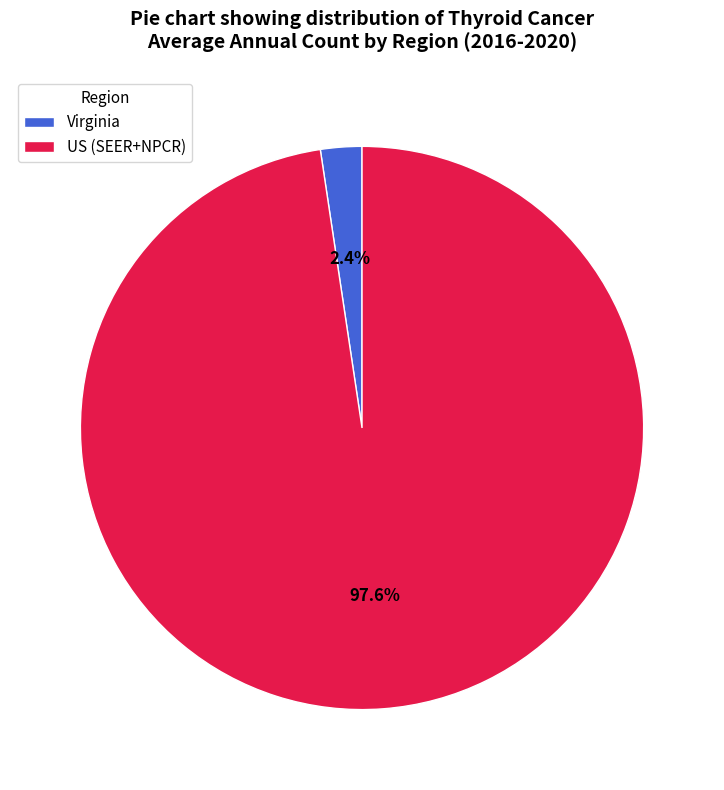

What percentage is NOT represented by Virginia?

97.6%